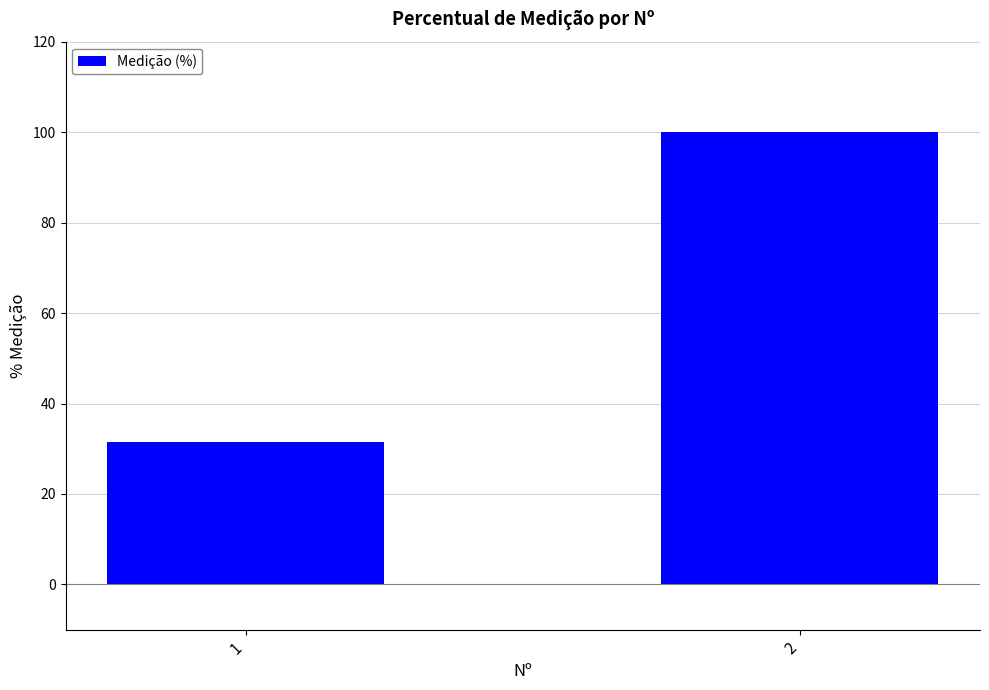

List the labels in order of value, smallest first.

1, 2